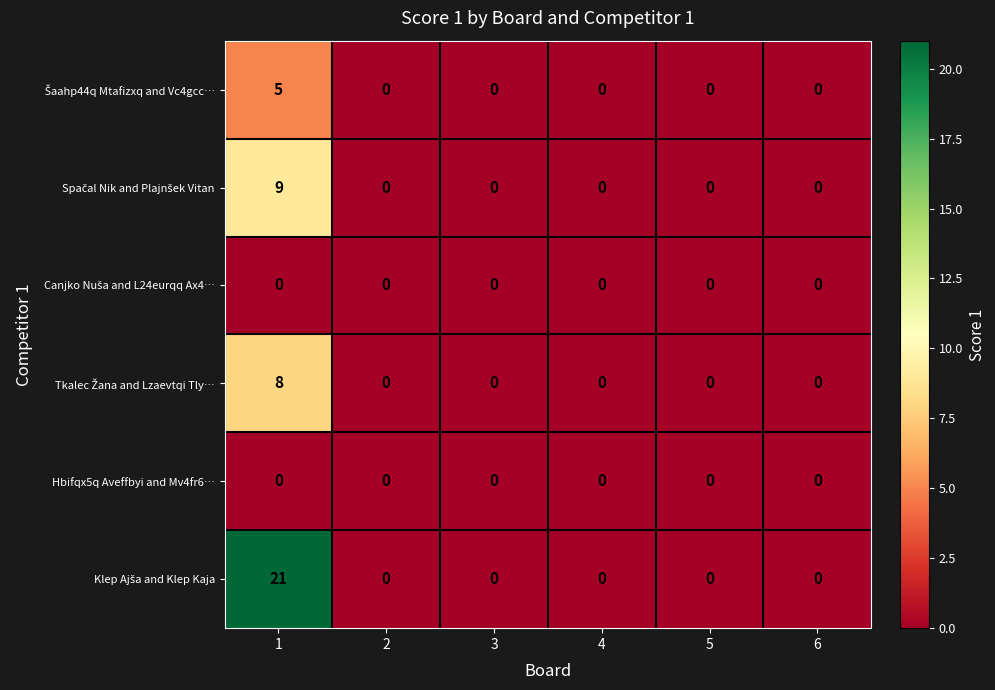

True or false: Hbifqx5q Aveffbyi and Mv4fr6… has a value of 0 at 5.

True